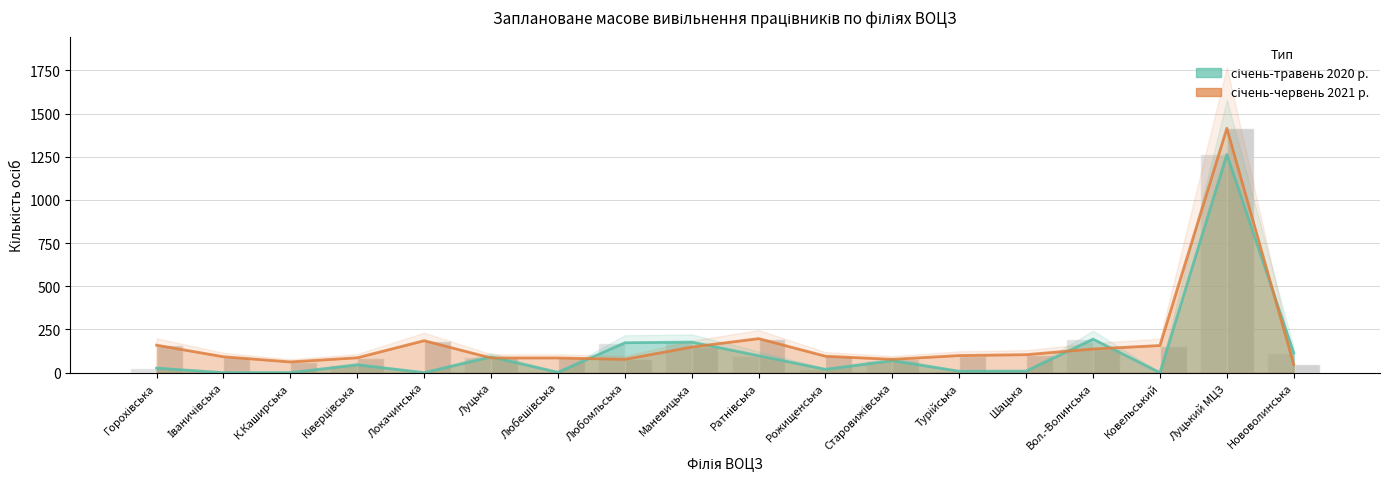

What are all the series names shown in the legend?

січень-травень 2020 р., січень-червень 2021 р.